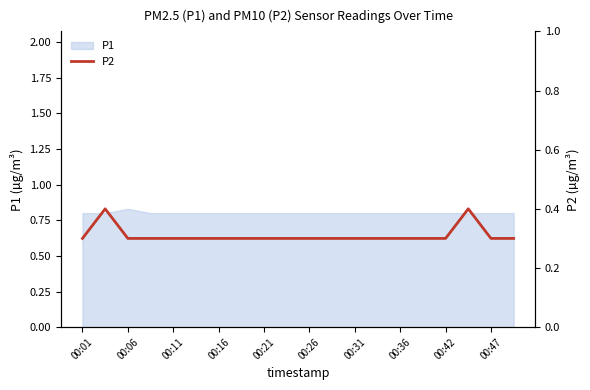

What is the smallest value displayed?

0.3